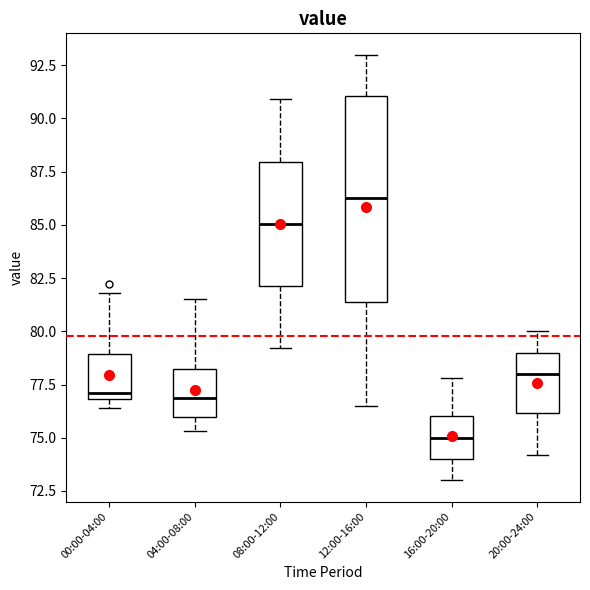

Where does the median line of the box for 20:00-24:00 sit on the y-axis? The values are not printed on the chart, so give them approximately, as read against the axis.

78.0